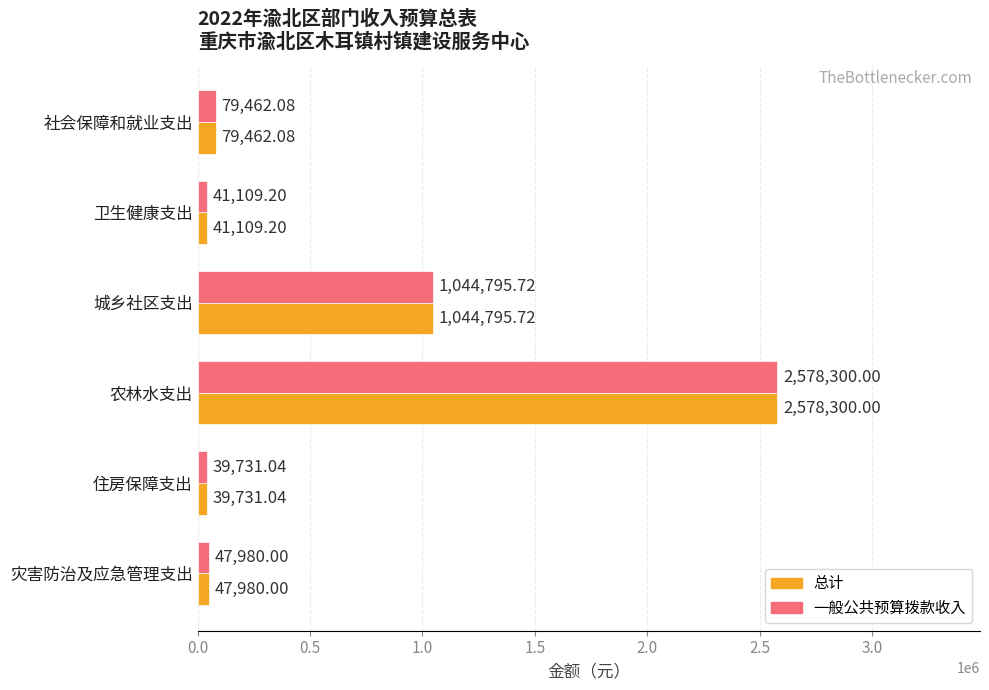

What is the difference between the second highest and minimum values in the 一般公共预算拨款收入 series?

1005064.7